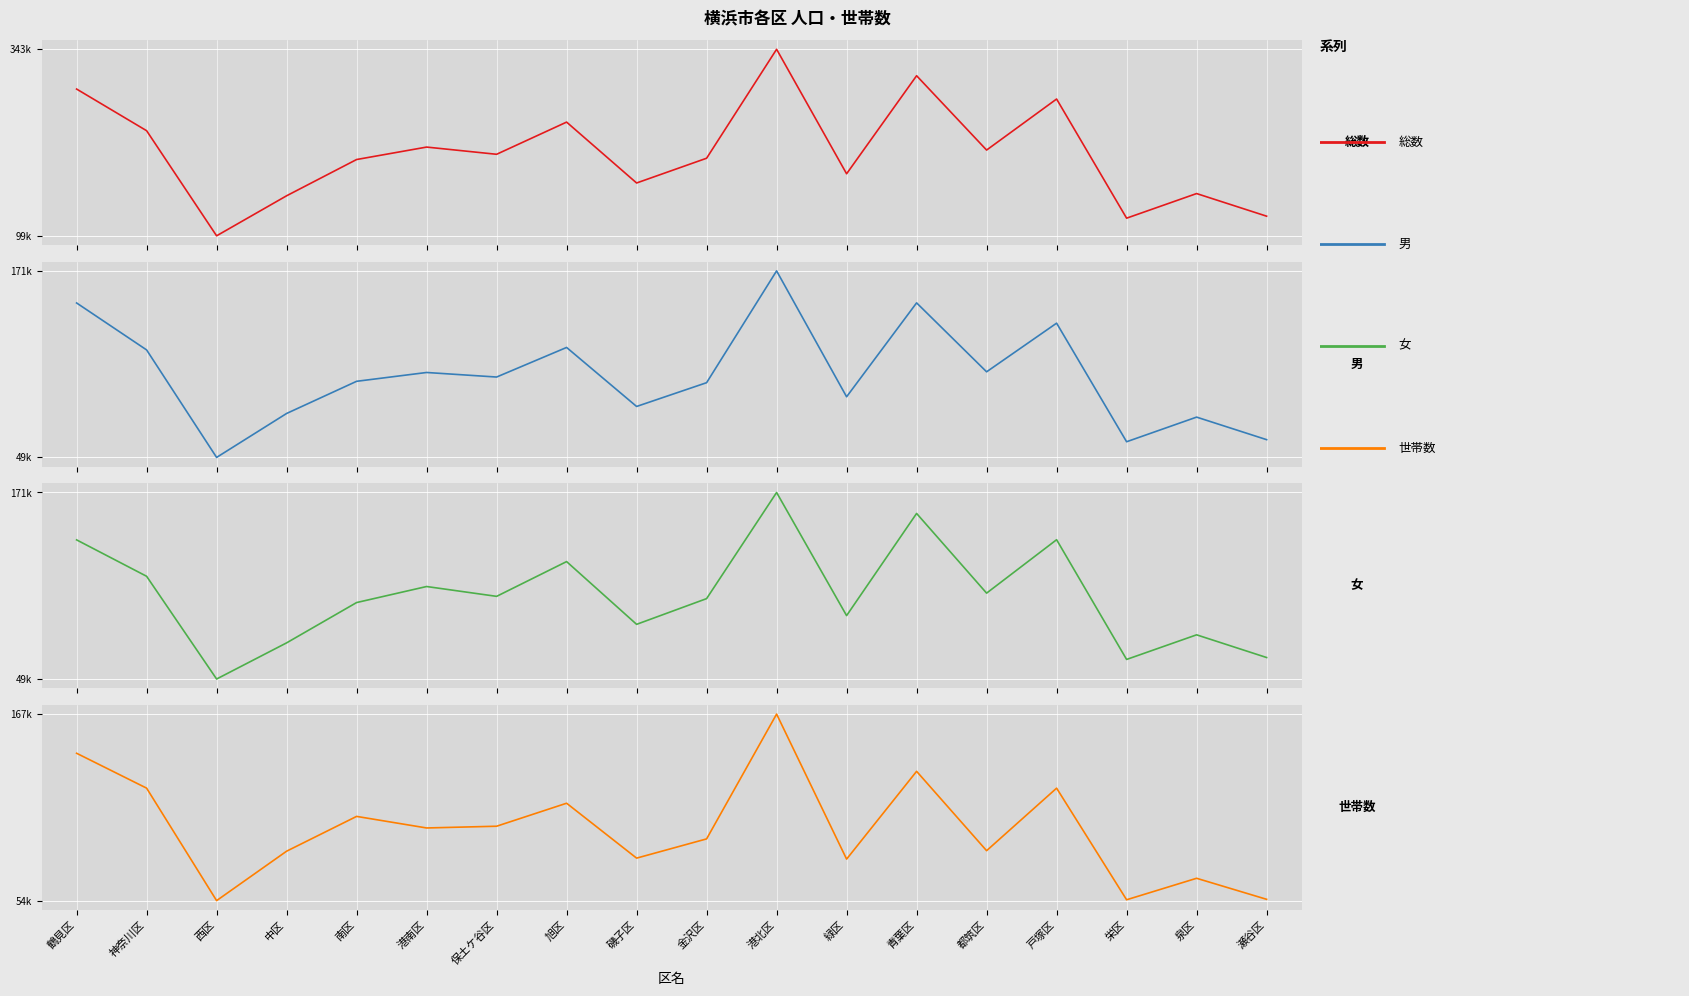

True or false: 総数 and 世帯数 intersect in this chart.

False